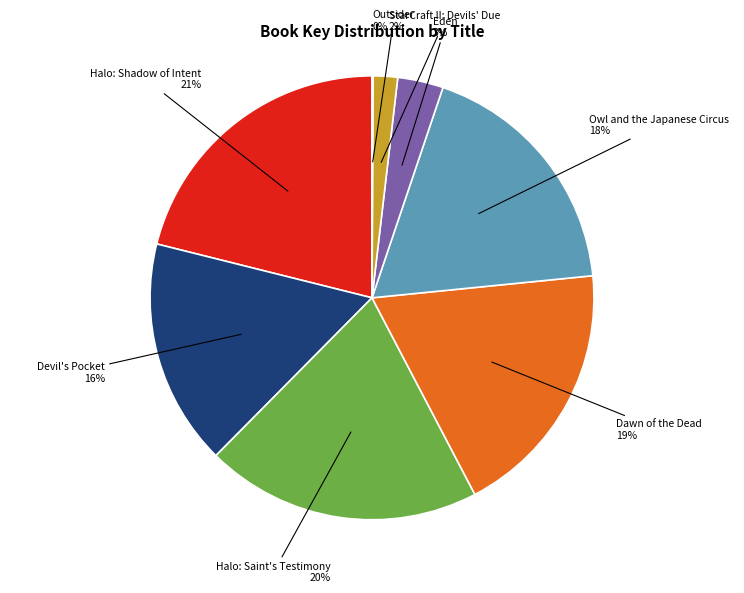

Is there a majority slice in this chart?

No